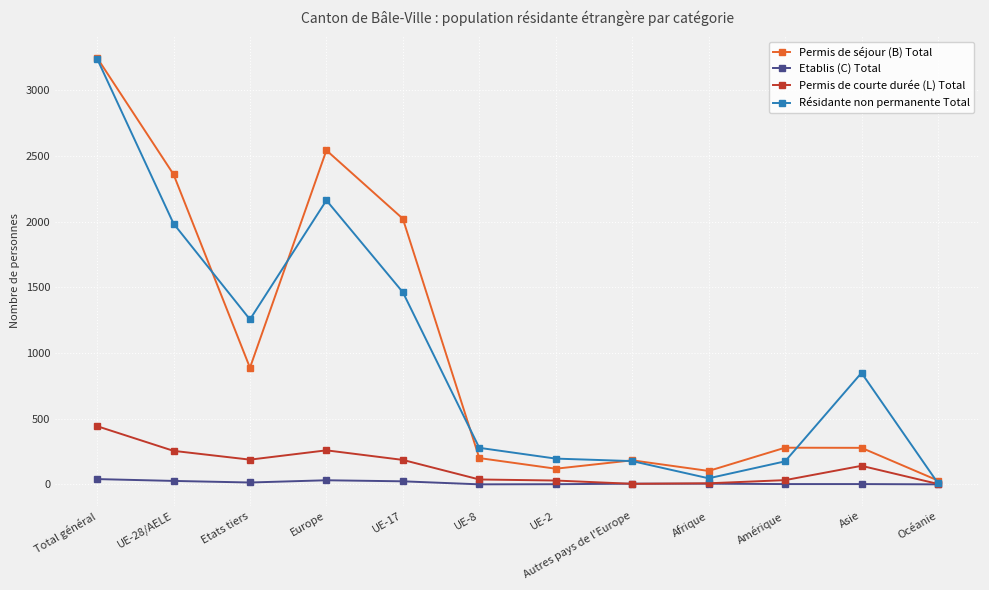

At how many categories does at least one series exceed 2293?

3